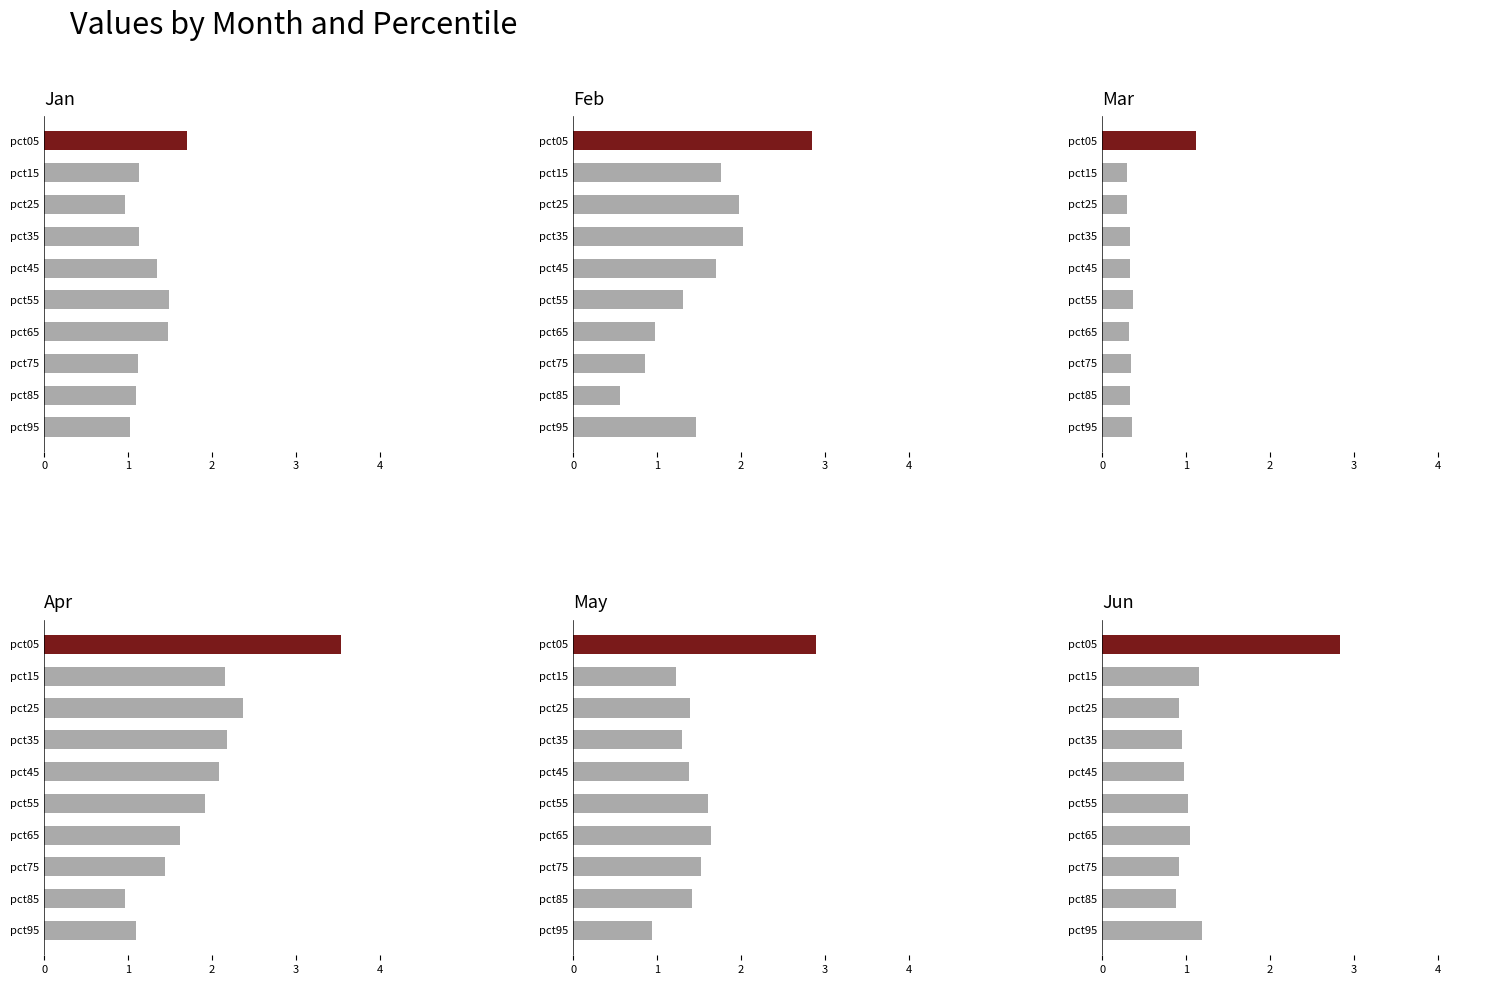

The value of May at pct75 is 2.2. True or false?

False